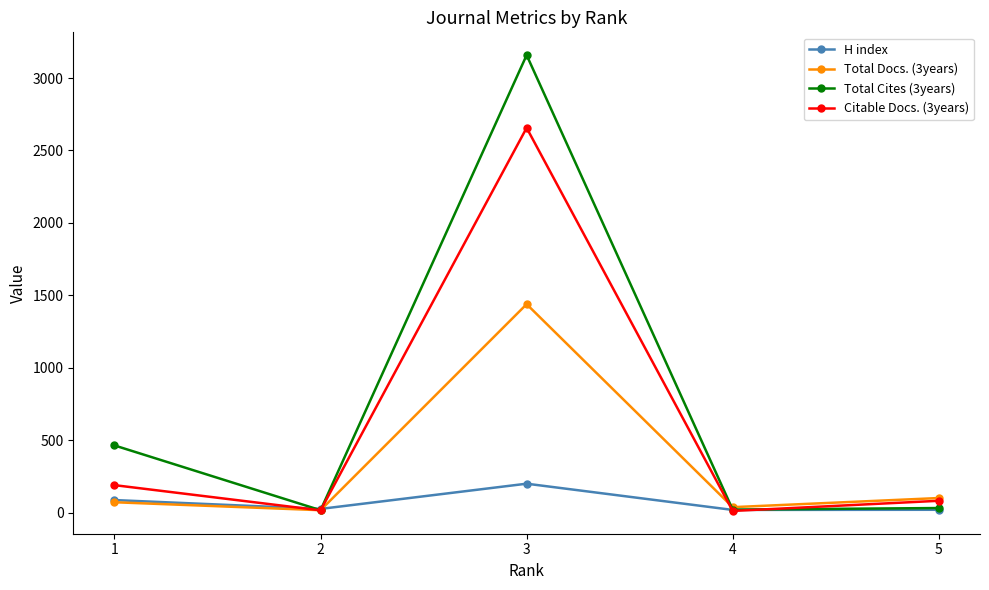

Is this an area chart (filled region under the line)?

No